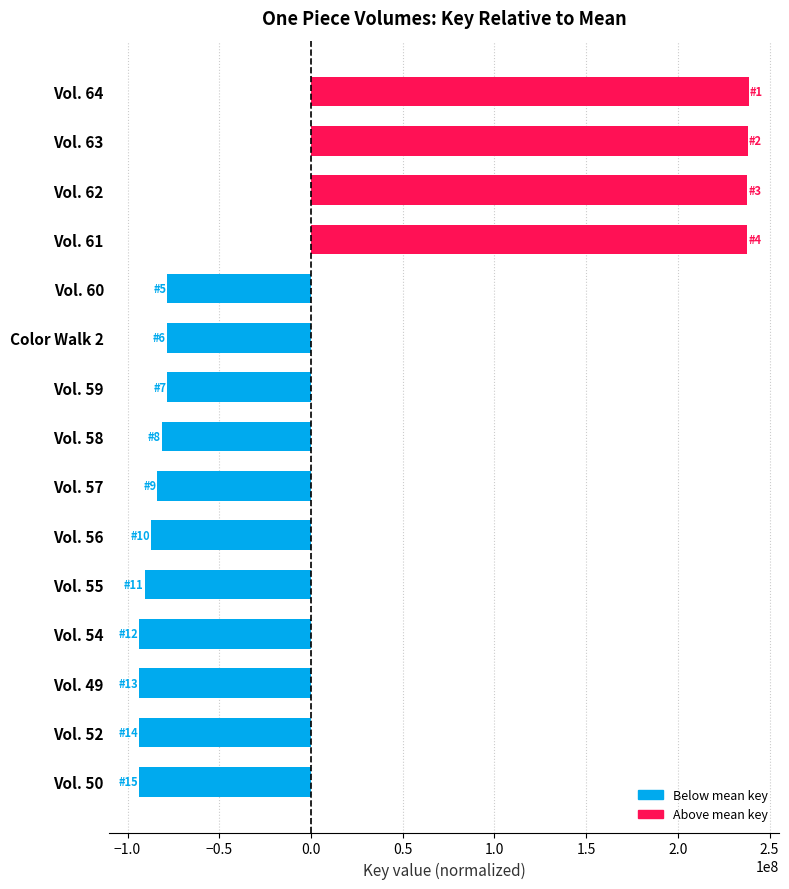

What is the maximum value shown in the chart?

238553496.9